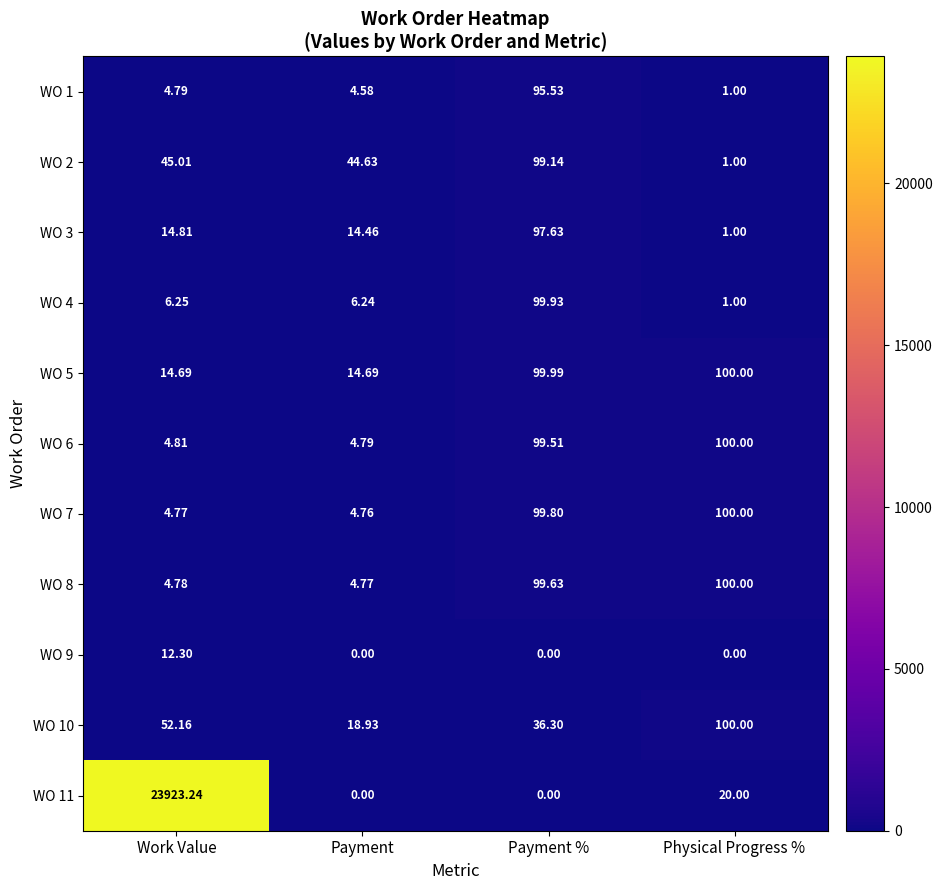

List the labels in order of WO 6 value, largest first.

Physical Progress %, Payment %, Work Value, Payment